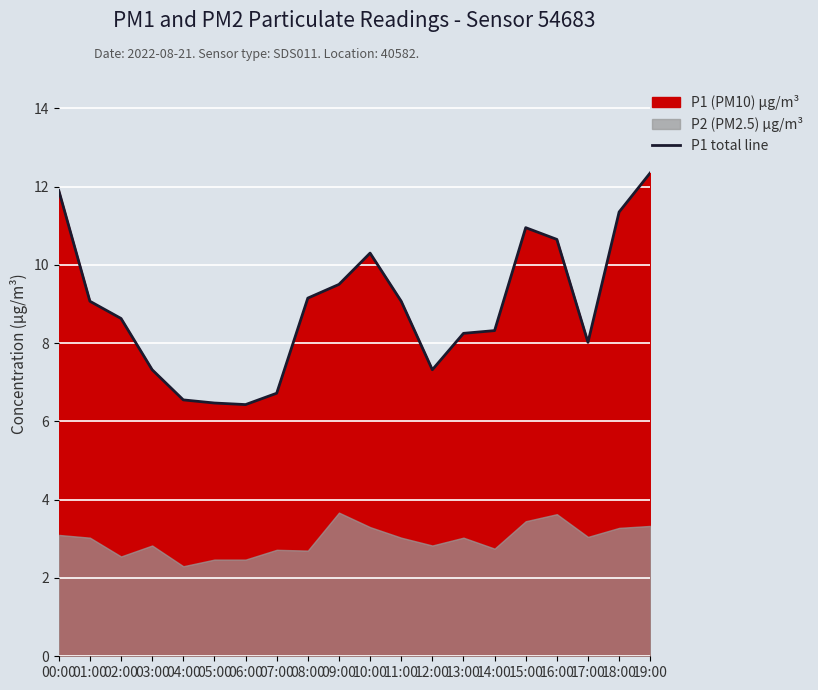

True or false: P1 total line has a value of 3.2 at 06:00.

False